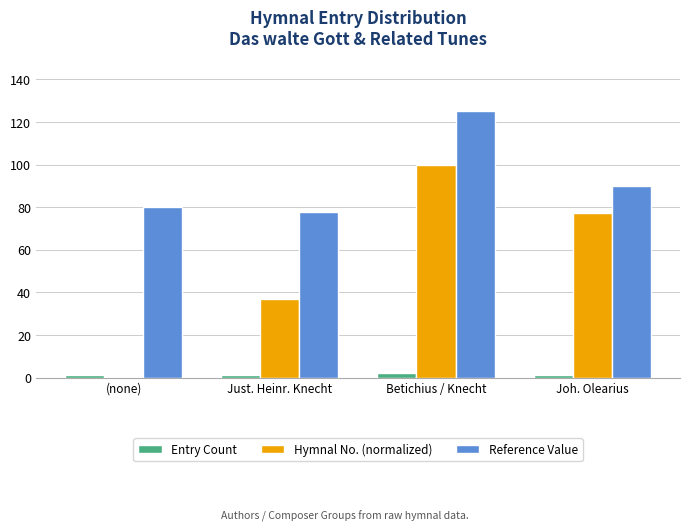

What is the sum of the Reference Value values at Betichius / Knecht and Joh. Olearius?

215.0